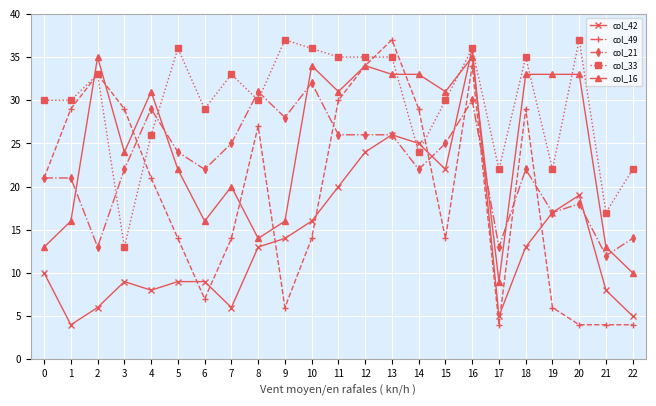

How many data points does each series have?

23